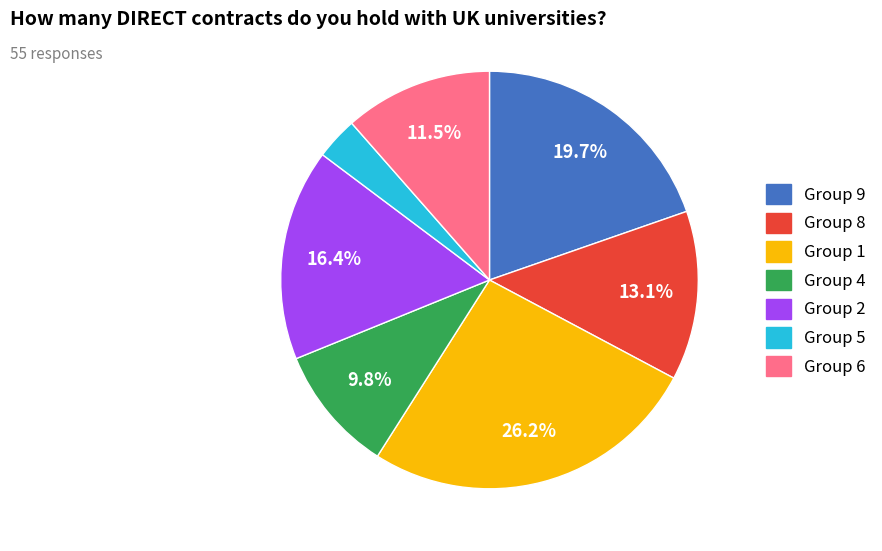

Does any single category account for the majority?

No